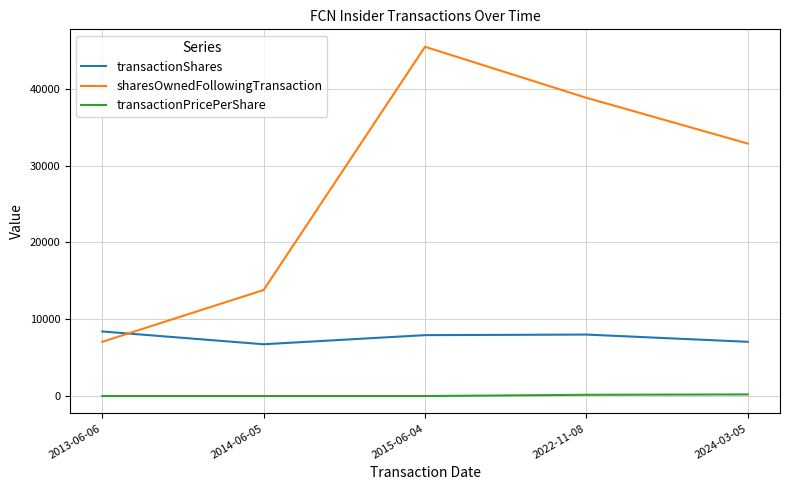

What is the total value across all series at 2014-06-05?

20539.0